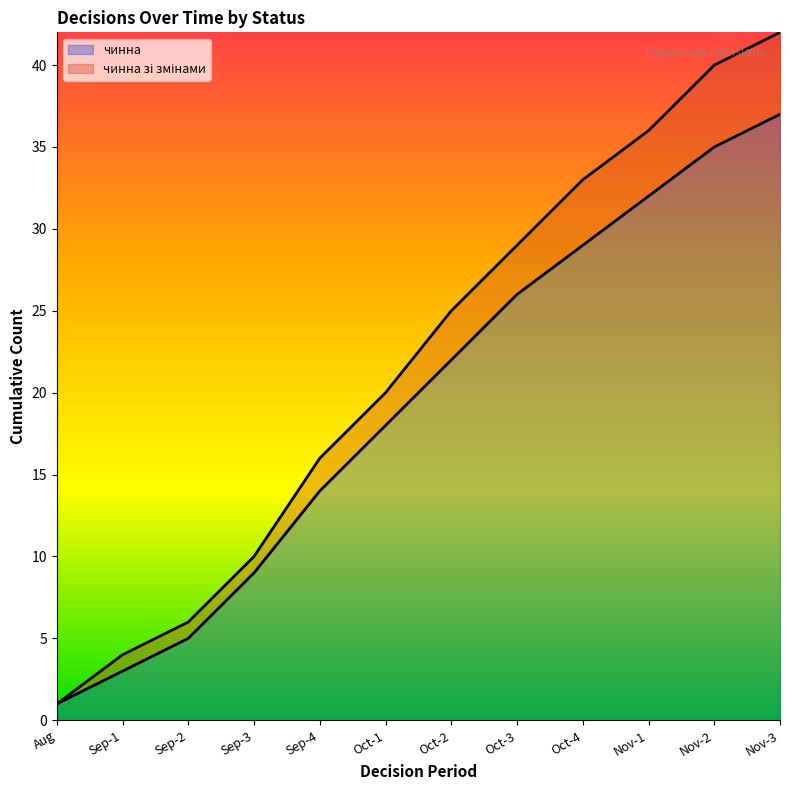

Where is чинна nearest to the value 19?

Oct-1